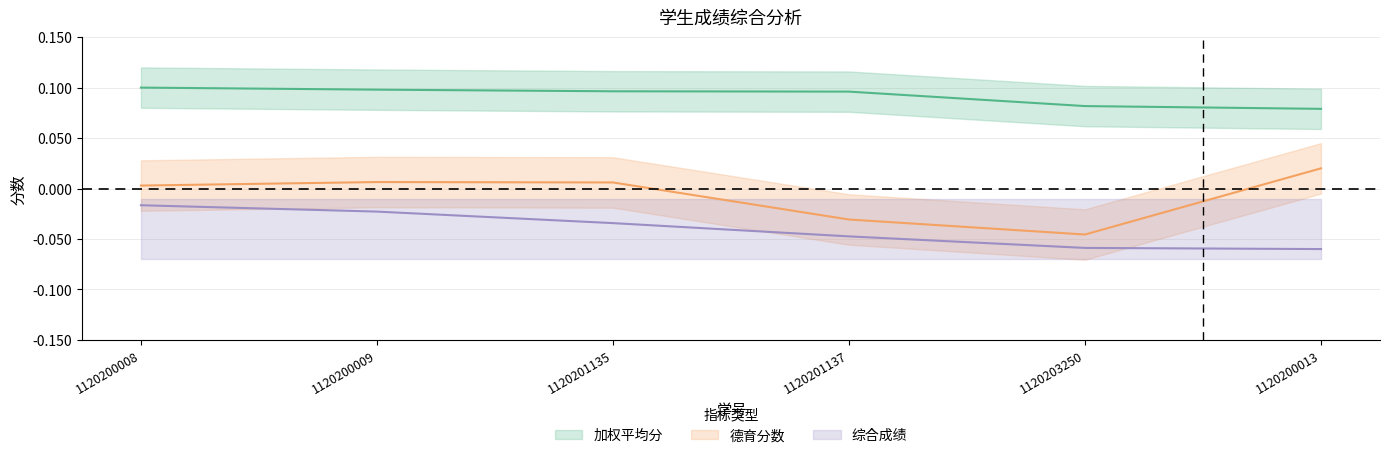

The value of 德育分数 at 1120200009 is 0.0. True or false?

False